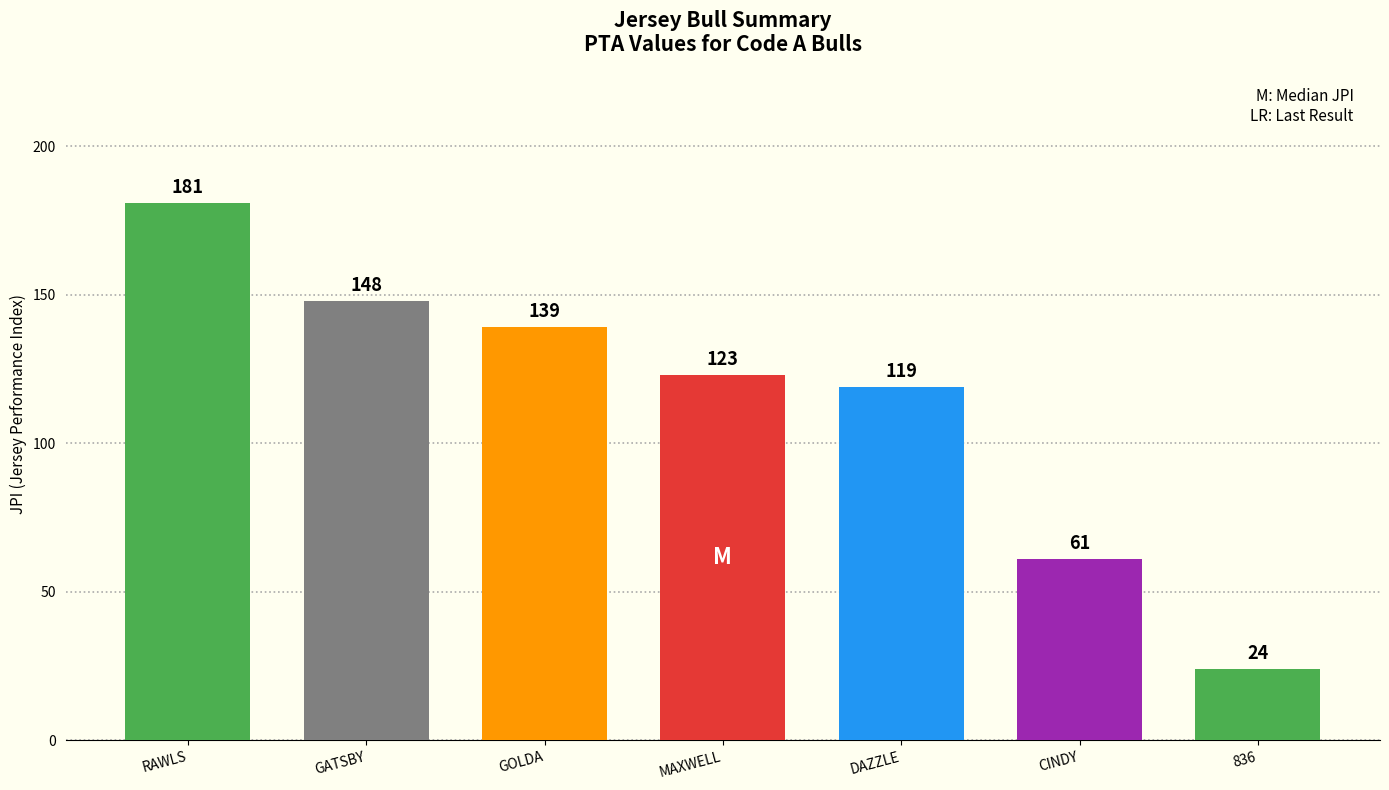

Where does the data first go above 123?

RAWLS